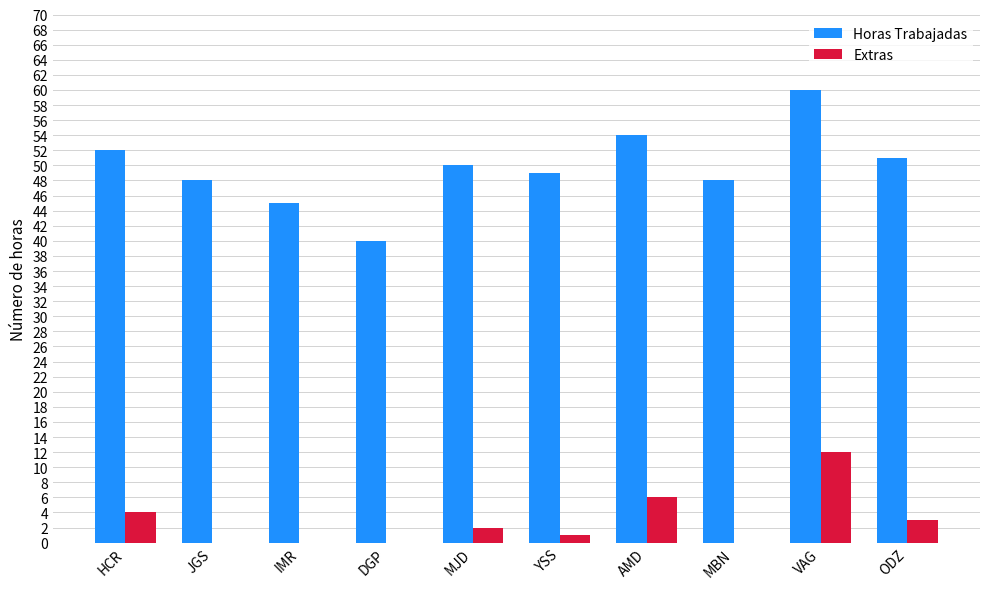

Is the value of Extras at IMR greater than the value of Horas Trabajadas at ODZ?

No